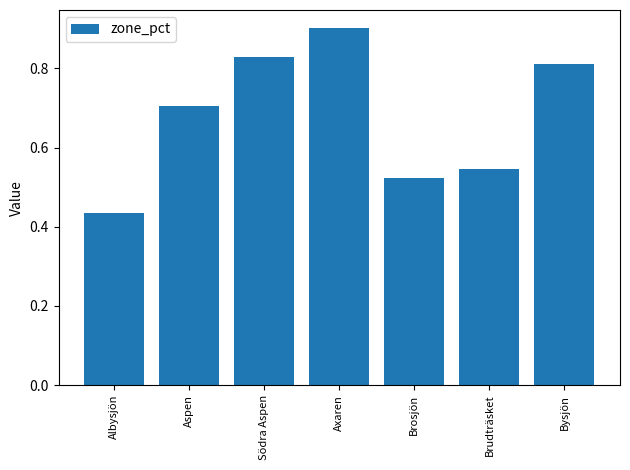

What is the average value?

0.7